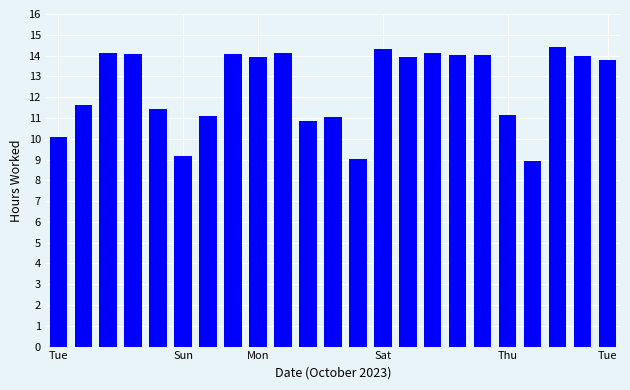

What is the minimum value shown in the chart?

8.9